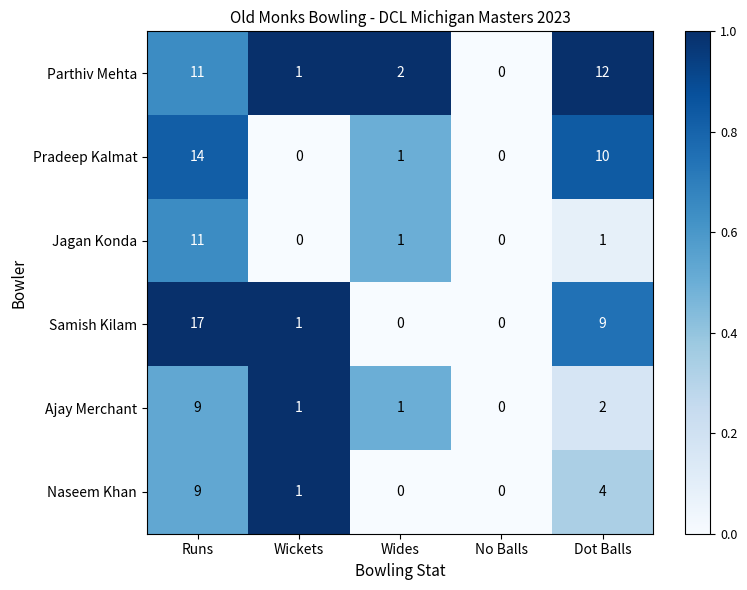

The value of Naseem Khan at Wides is 0. True or false?

True